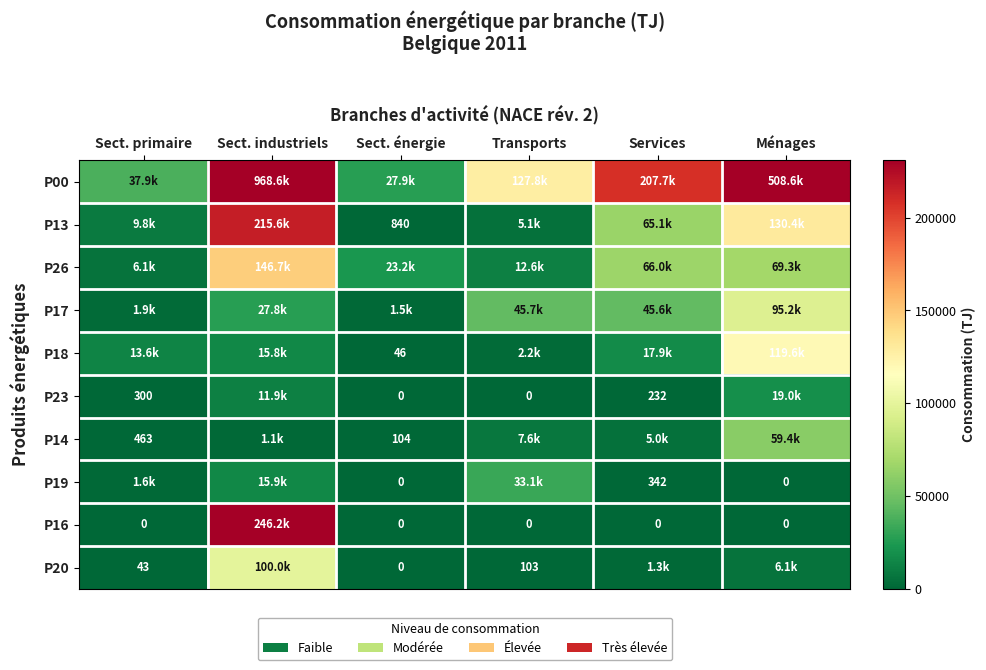

At Services, list the series in order from largest to smallest.

P00, P26, P13, P17, P18, P14, P20, P19, P23, P16